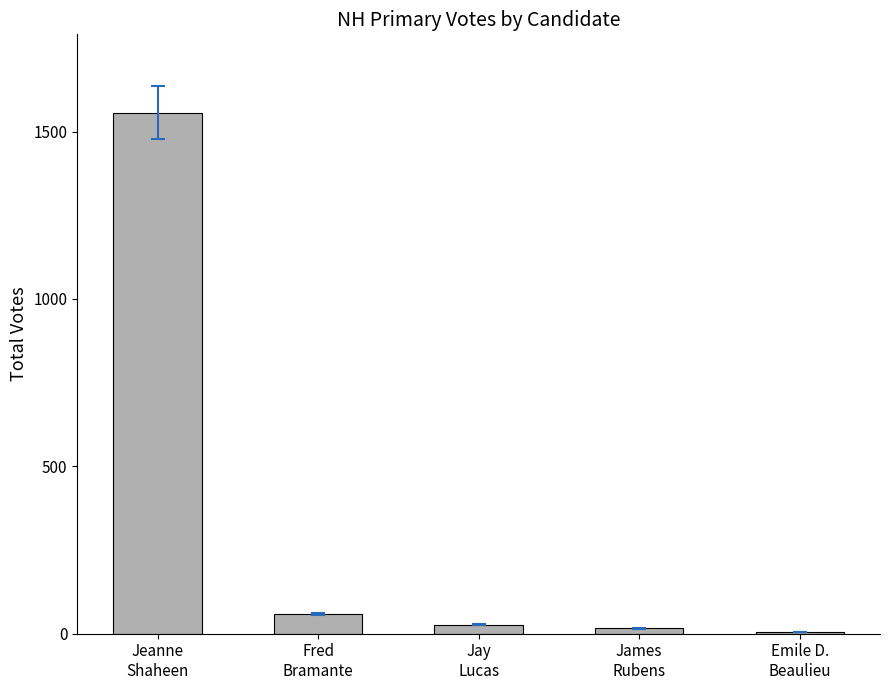

How many data points does each series have?

5